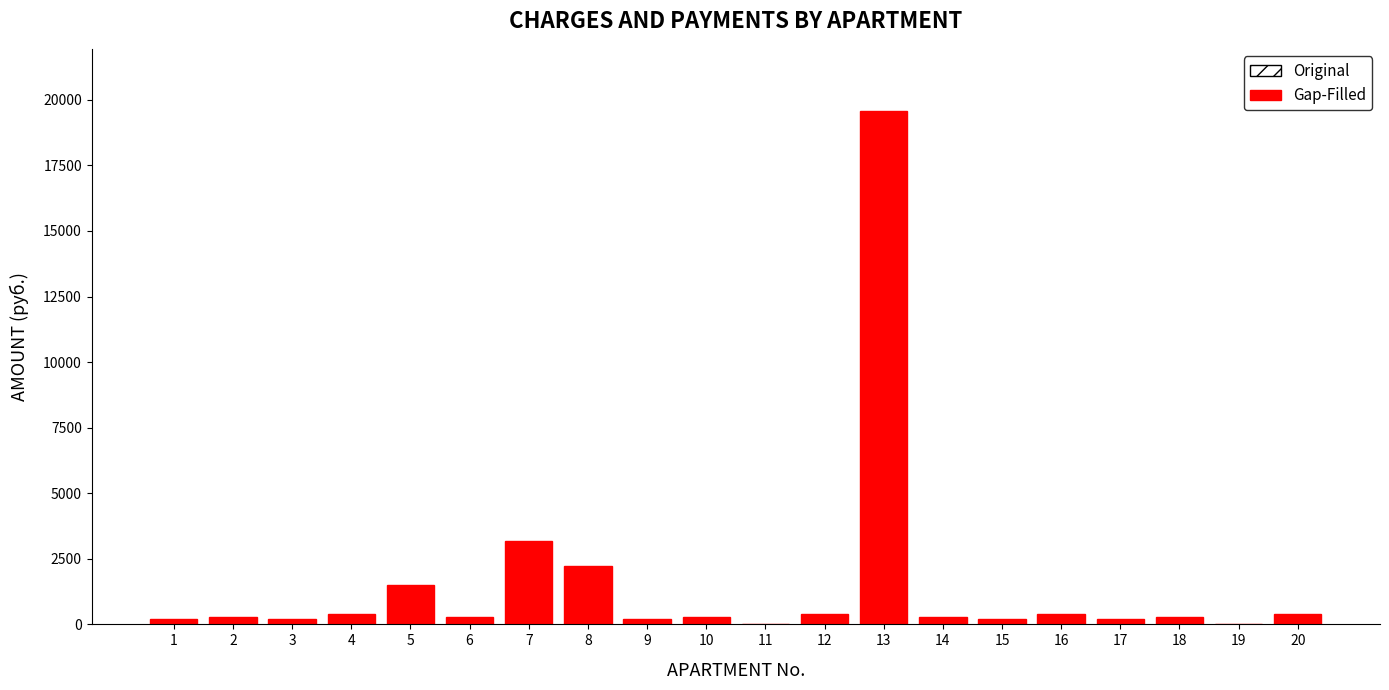

What is the sum of all values?

30430.2